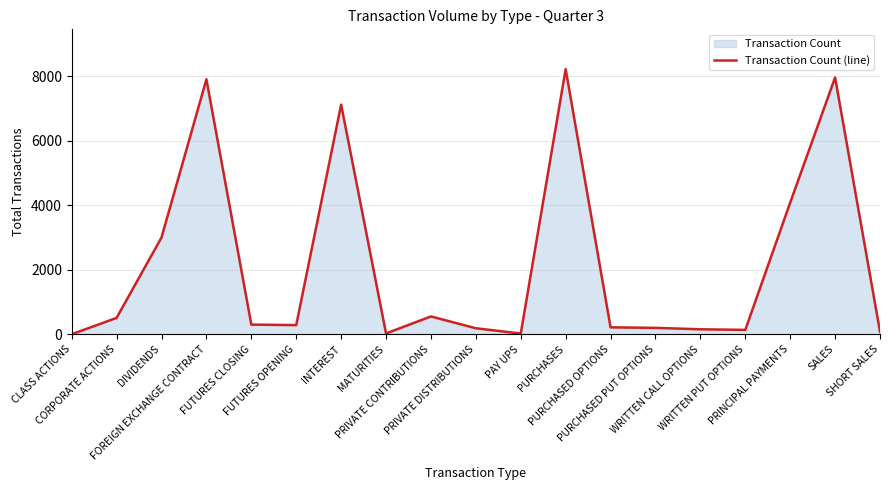

Between WRITTEN PUT OPTIONS and PRIVATE DISTRIBUTIONS, which is larger?

PRIVATE DISTRIBUTIONS